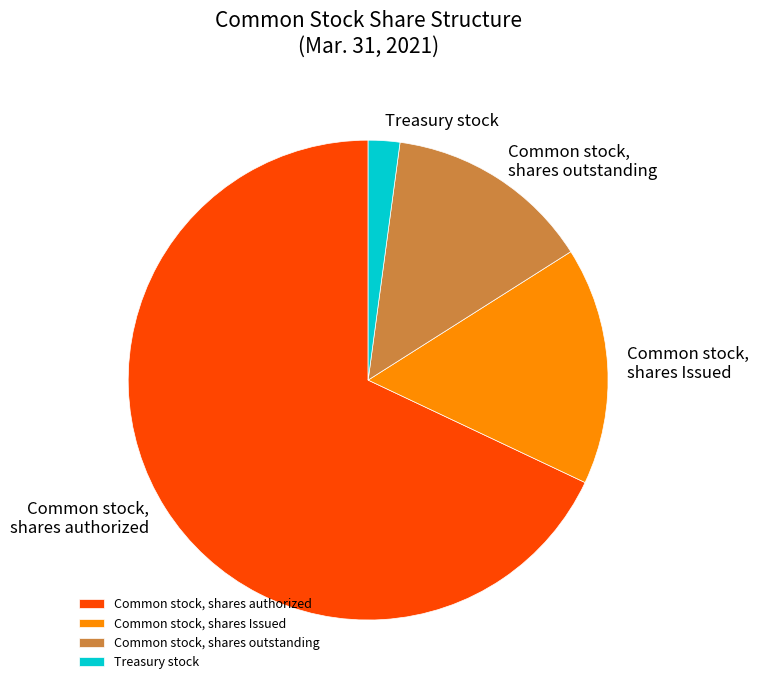

Do Common stock, shares outstanding and Treasury stock together represent more than half of the pie?

No